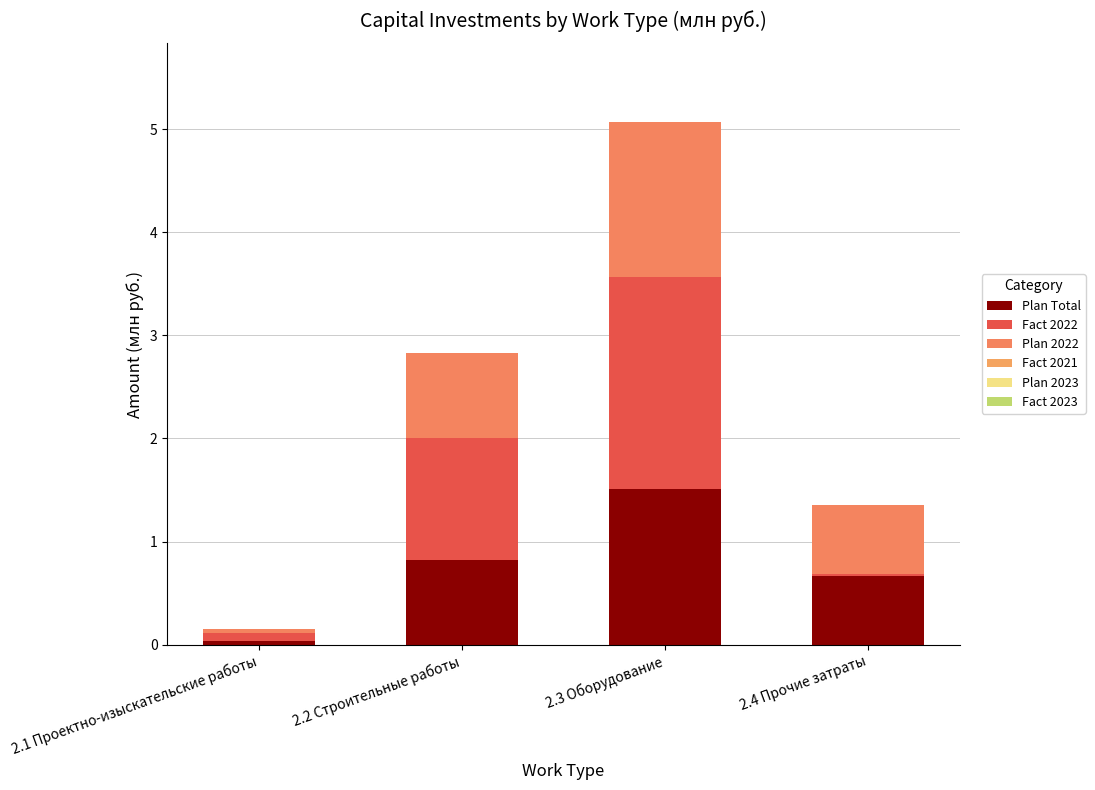

What is the label of the 1st bar from the right?

2.4 Прочие затраты